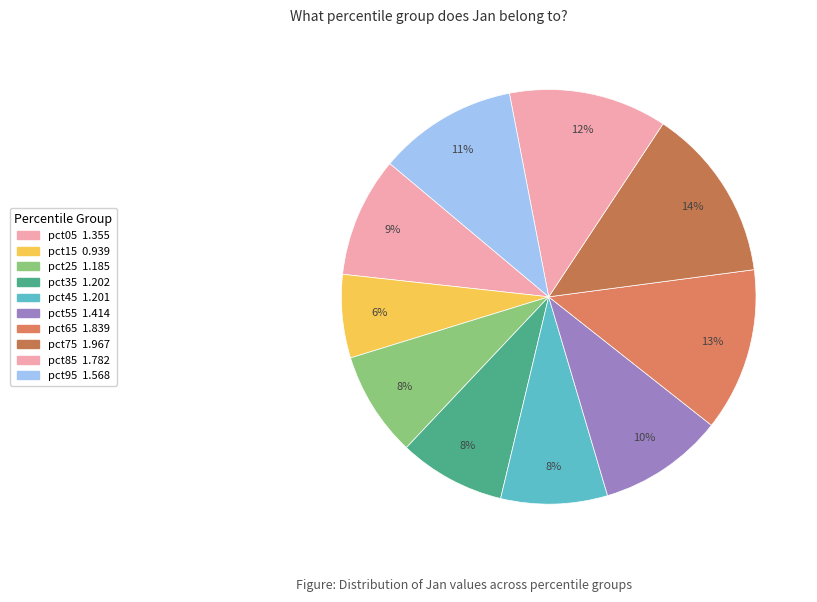

Is there any slice that represents more than half of the pie?

No